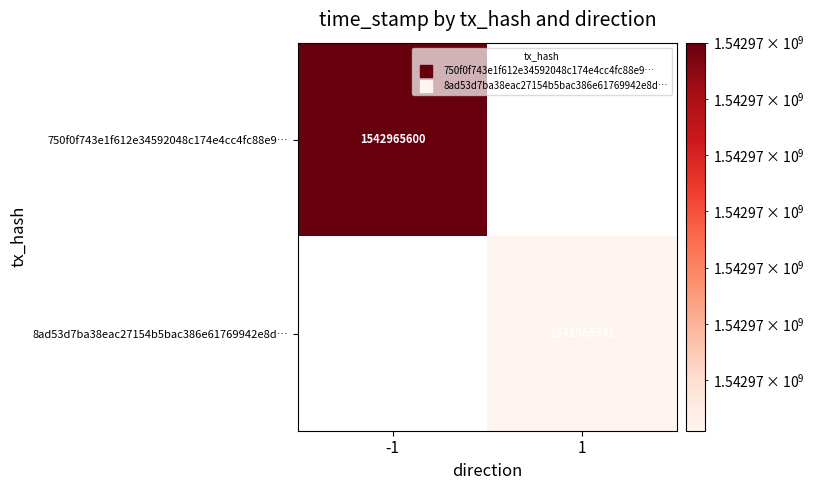

The 8ad53d7ba38eac27154b5bac386e61769942e8d series shows 2401737142 at 1. True or false?

False